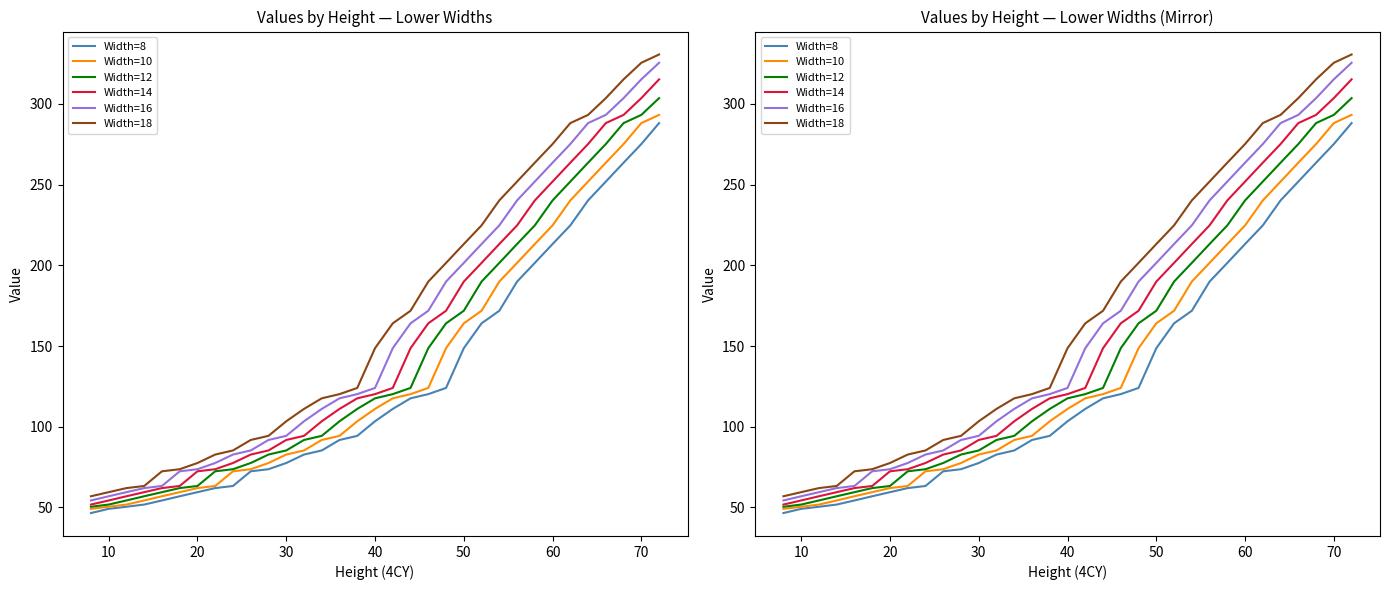

True or false: Width=8 and Width=14 intersect in this chart.

False